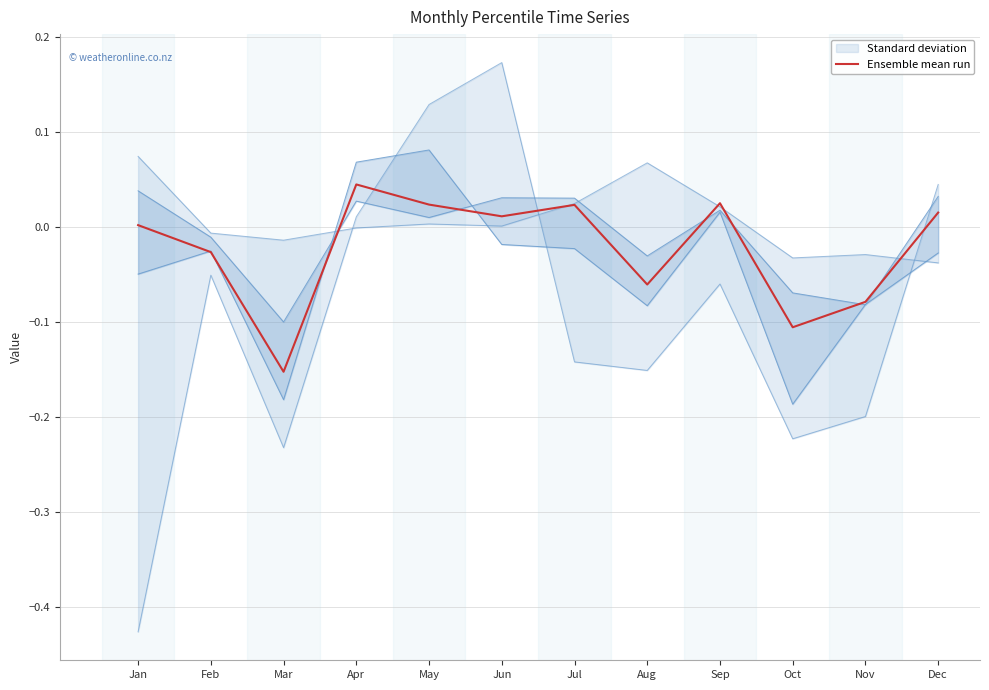

How many lines are shown in the chart?

1